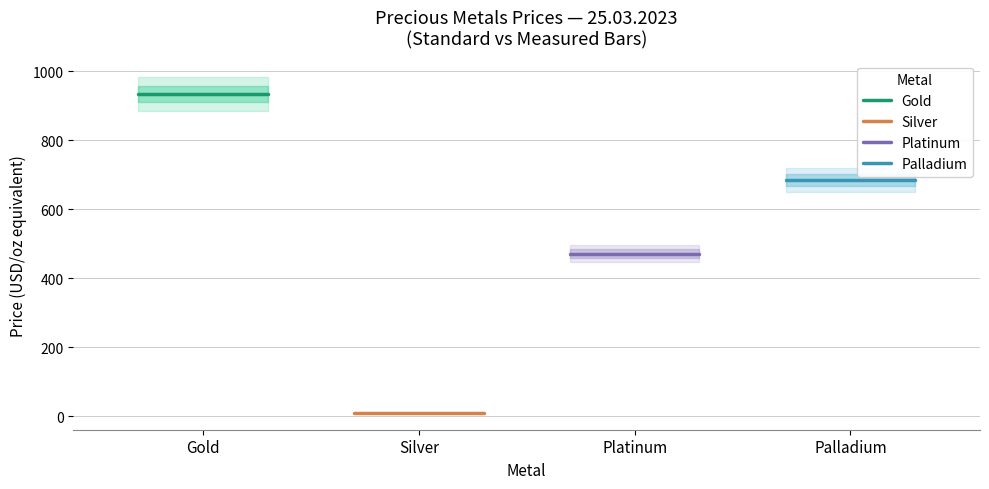

What is the maximum value for Palladium?

684.7